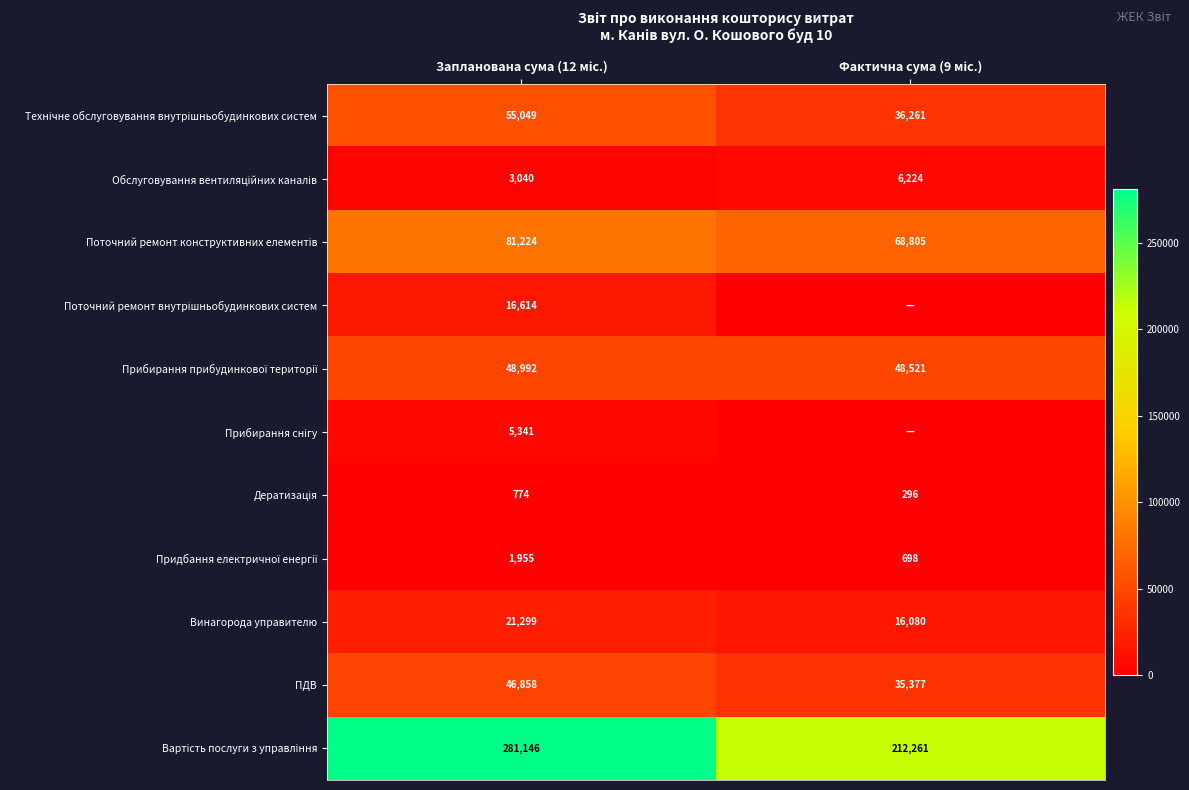

What is the difference between the maximum and minimum values in the ПДВ series?

11481